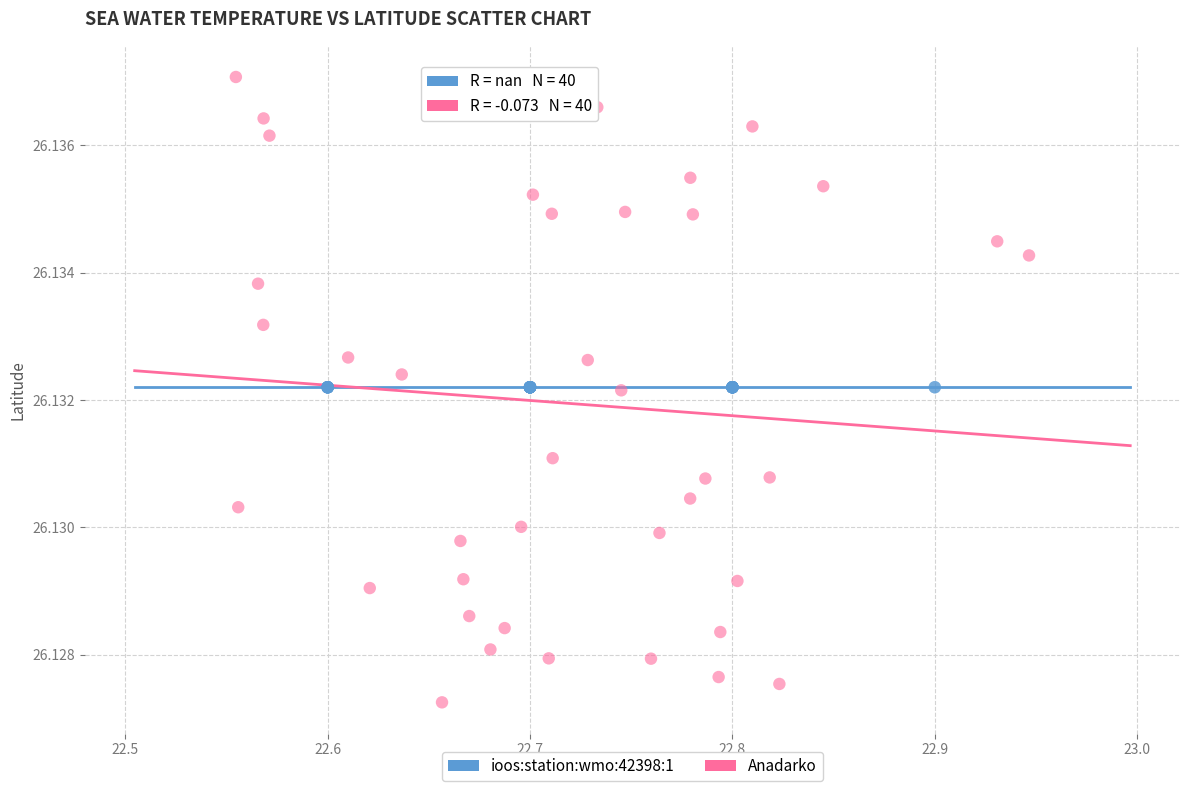

Which series reaches the minimum Y coordinate?

Anadarko